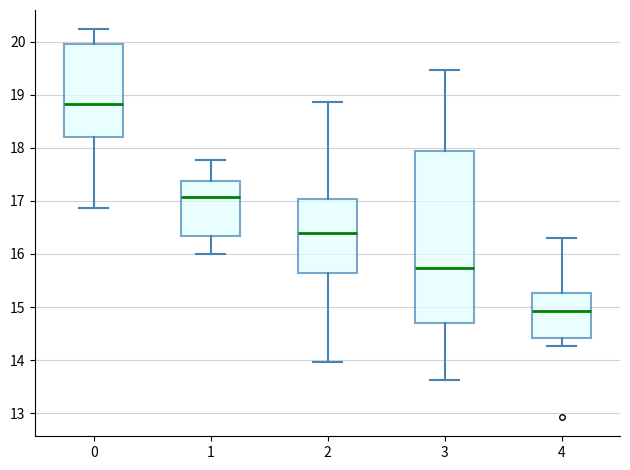

Comparing the boxes themselves (not the whiskers), which one is the tallest?

3